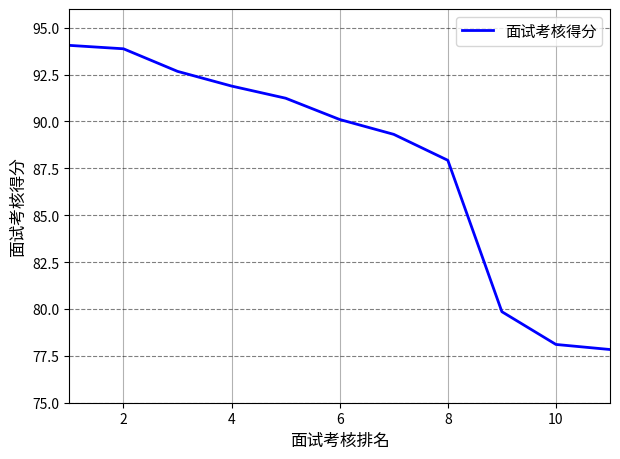

What is the difference between the maximum and minimum values?

16.2